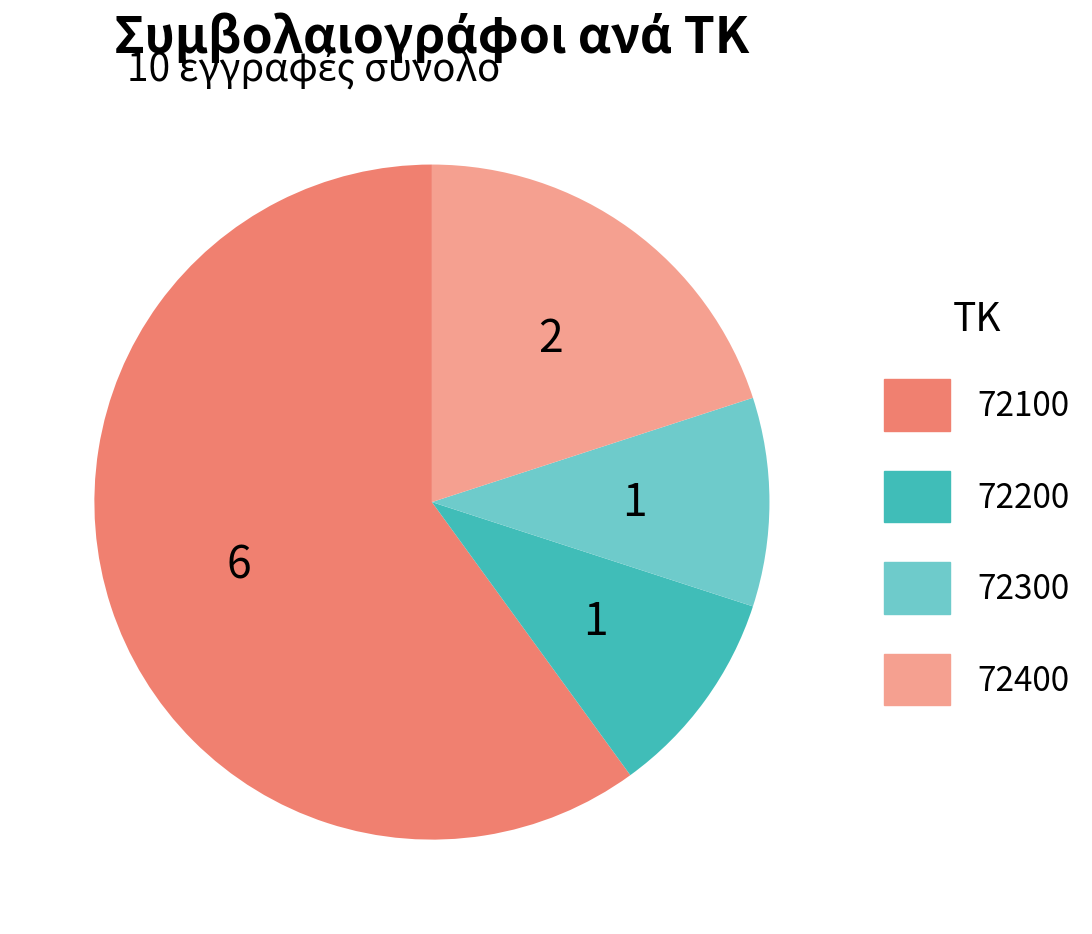

Is there any slice that represents more than half of the pie?

Yes